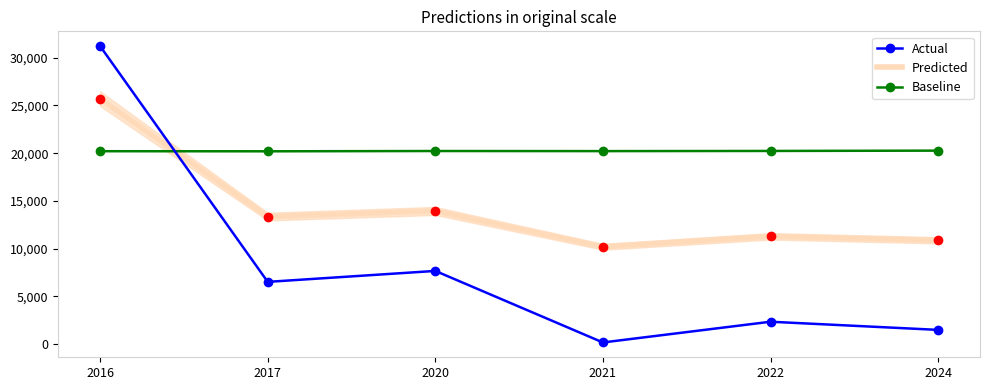

What is the sum of all Baseline values?

121366.7